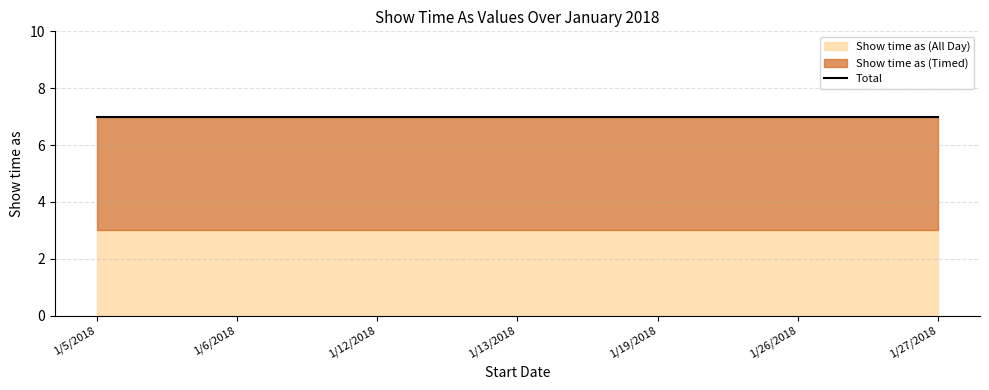

What is the sum of the Show time as (All Day) values at 1/27/2018 and 1/13/2018?

6